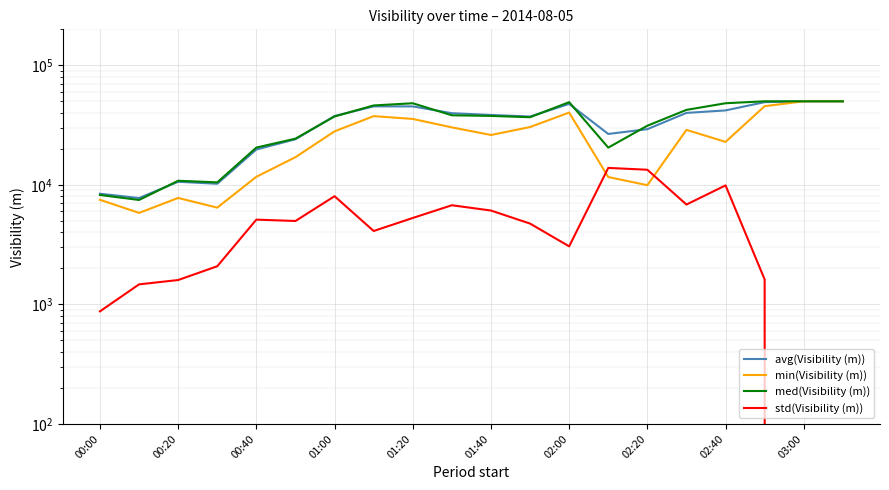

At how many categories does at least one series exceed 1888?

20